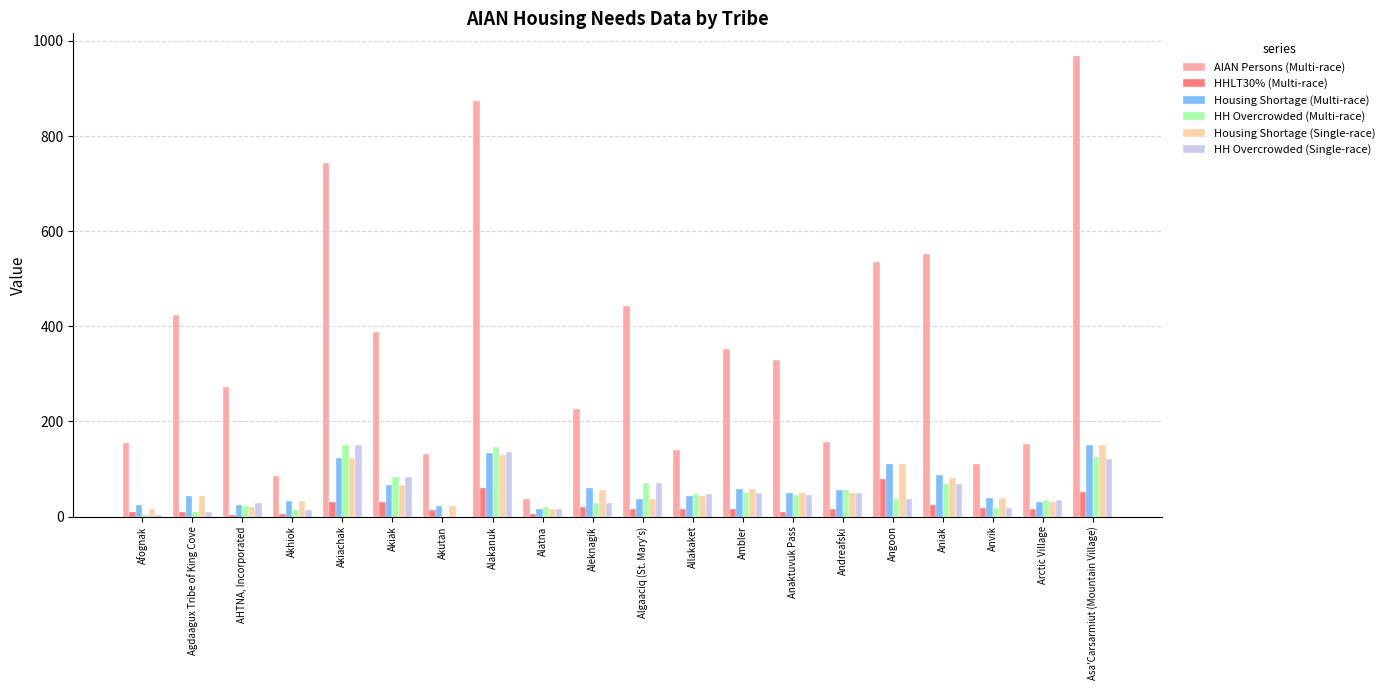

What are all the series names shown in the legend?

AIAN Persons (Multi-race), HHLT30% (Multi-race), Housing Shortage (Multi-race), HH Overcrowded (Multi-race), Housing Shortage (Single-race), HH Overcrowded (Single-race)